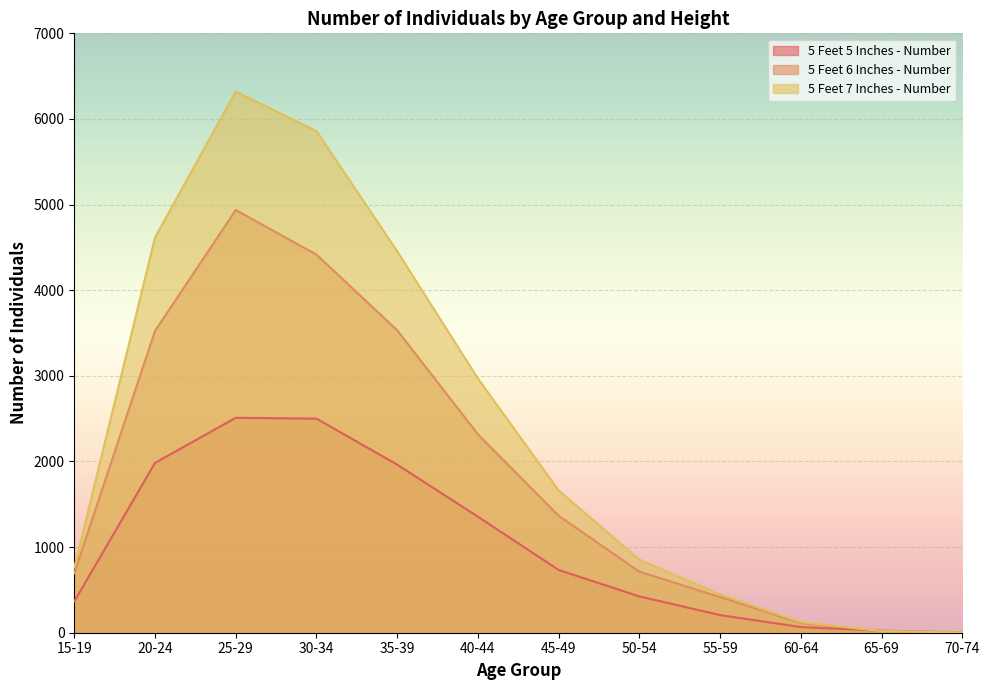

Rank the categories by 5 Feet 7 Inches - Number value from lowest to highest.

70-74, 65-69, 60-64, 55-59, 15-19, 50-54, 45-49, 40-44, 35-39, 20-24, 30-34, 25-29